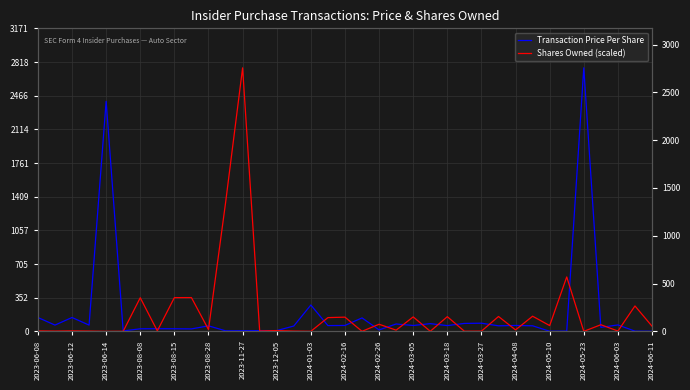

Rank the series by their maximum value, from lowest to highest.

Transaction Price Per Share, Shares Owned (scaled)